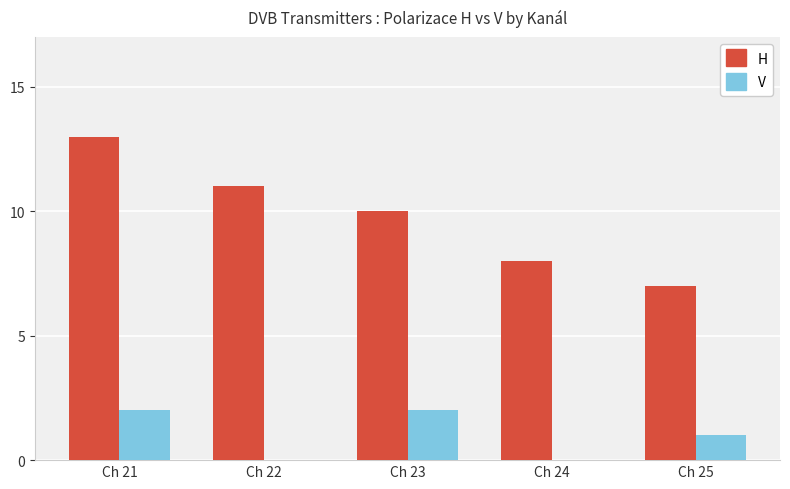

The value of H at Ch 21 is 23. True or false?

False